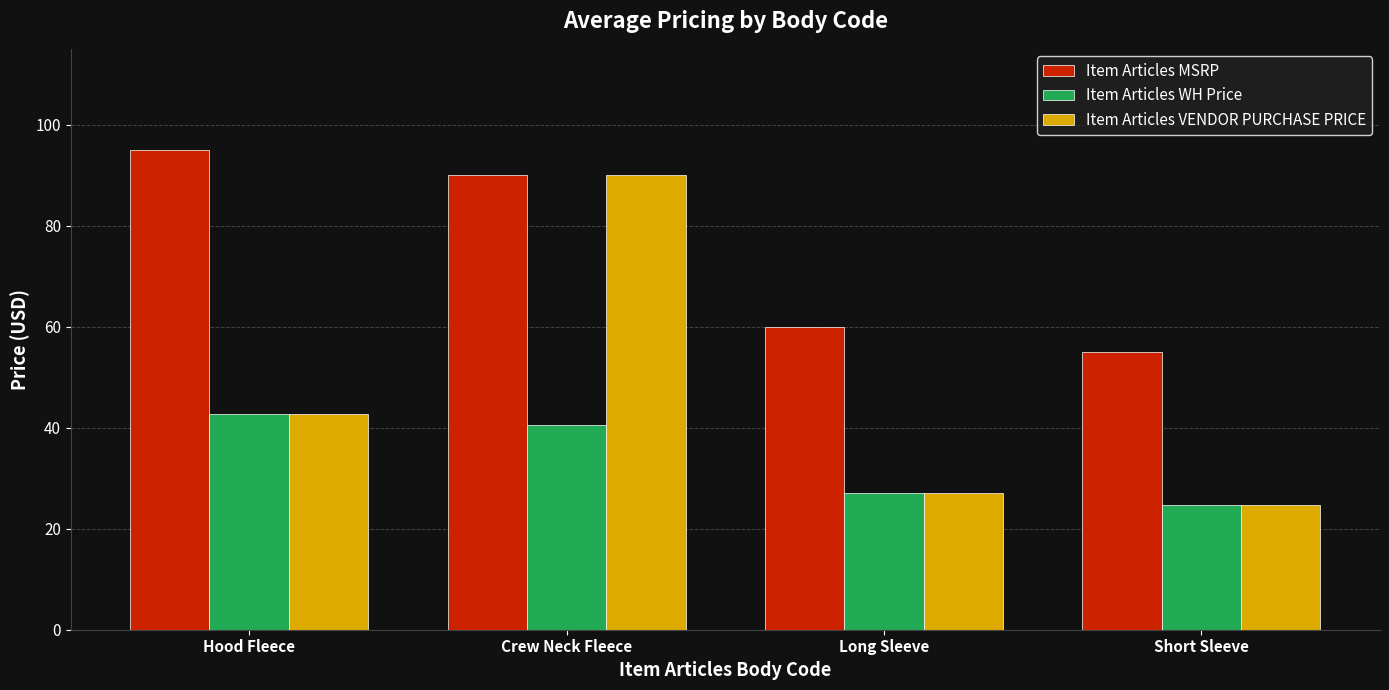

What is the difference between the Item Articles WH Price values at Crew Neck Fleece and Long Sleeve?

13.5